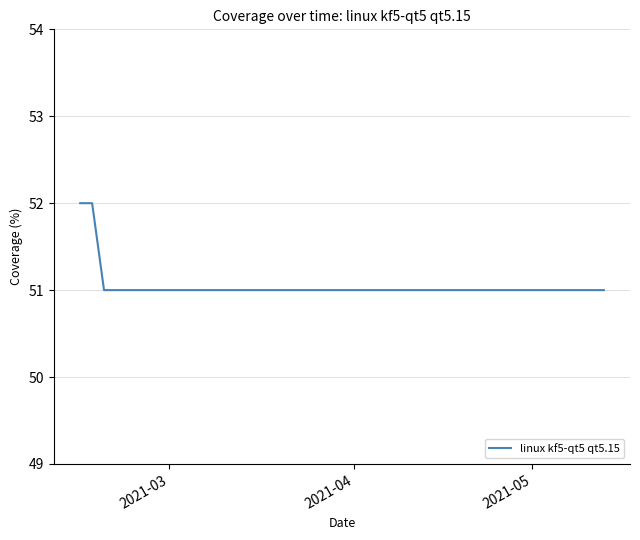

Count the values in the range 51 to 52.

31